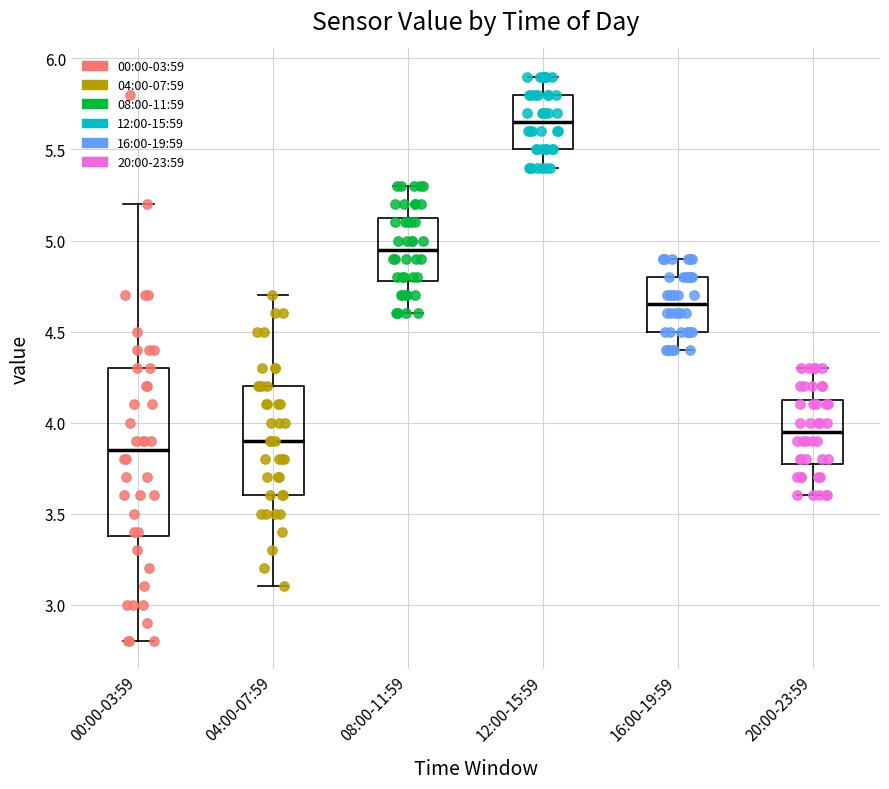

Which box has the lowest median line?

00:00-03:59